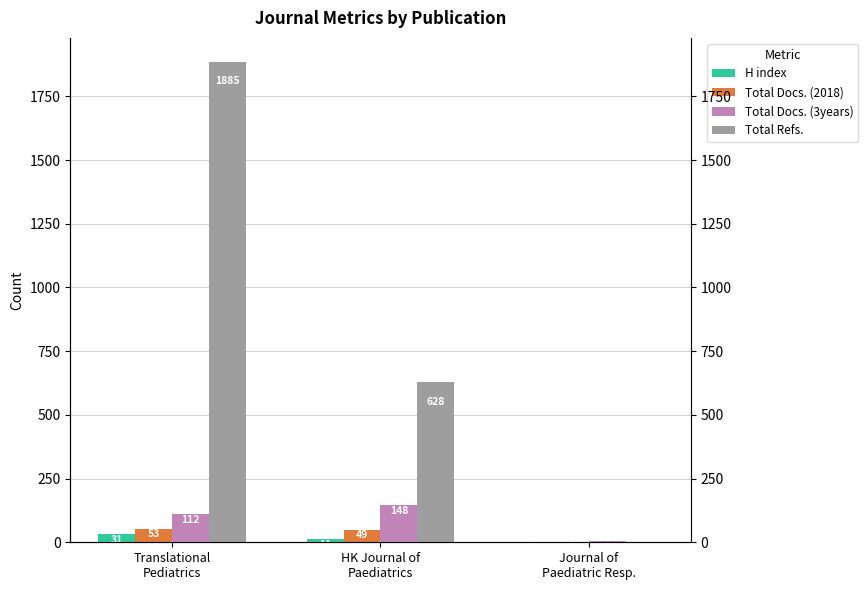

Count the number of categories in the chart.

3